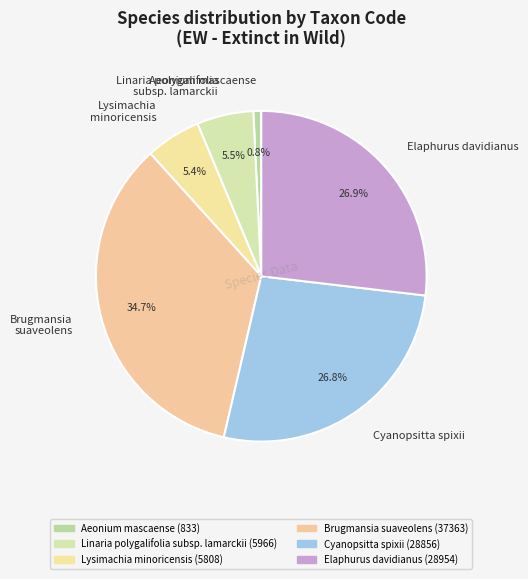

Is Cyanopsitta spixii the majority of the pie?

No